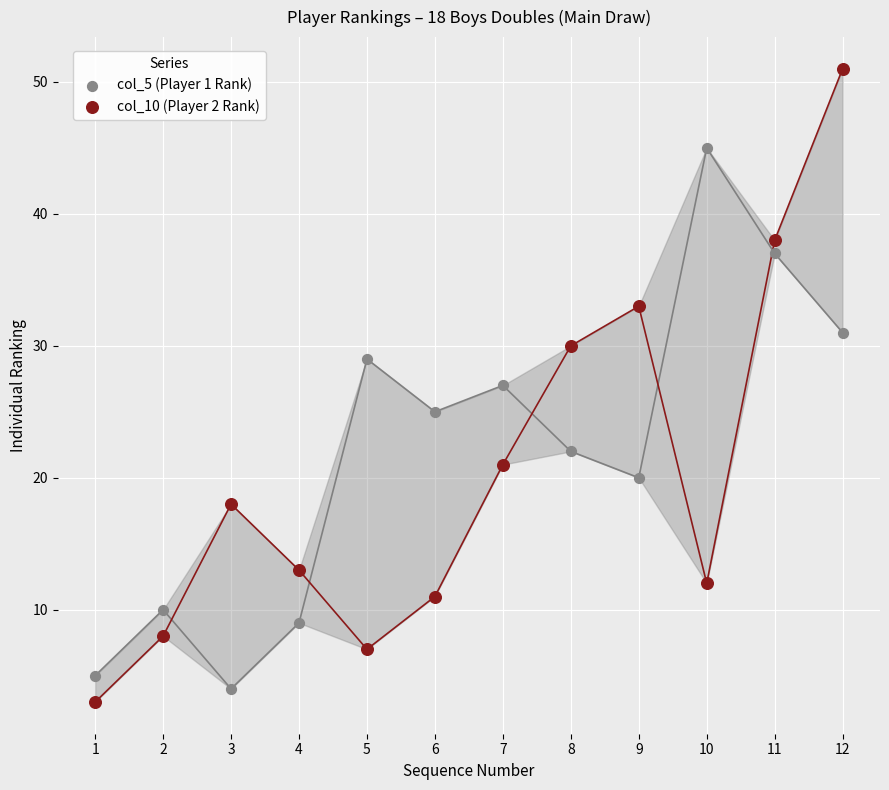

Which series contains the highest Y value?

col_10 (Player 2 Rank)